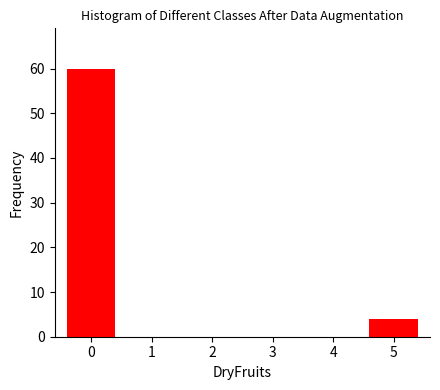

Reading right to left, list all the values displayed in this chart.

5=4	4=0	3=0	2=0	1=0	0=60